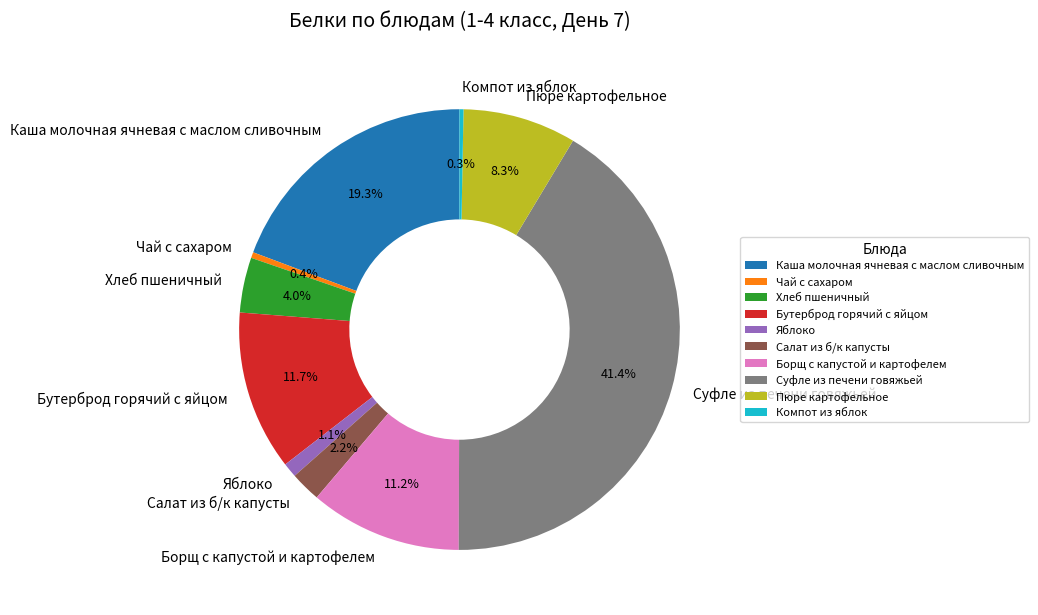

Which slice is the largest?

Суфле из печени говяжьей